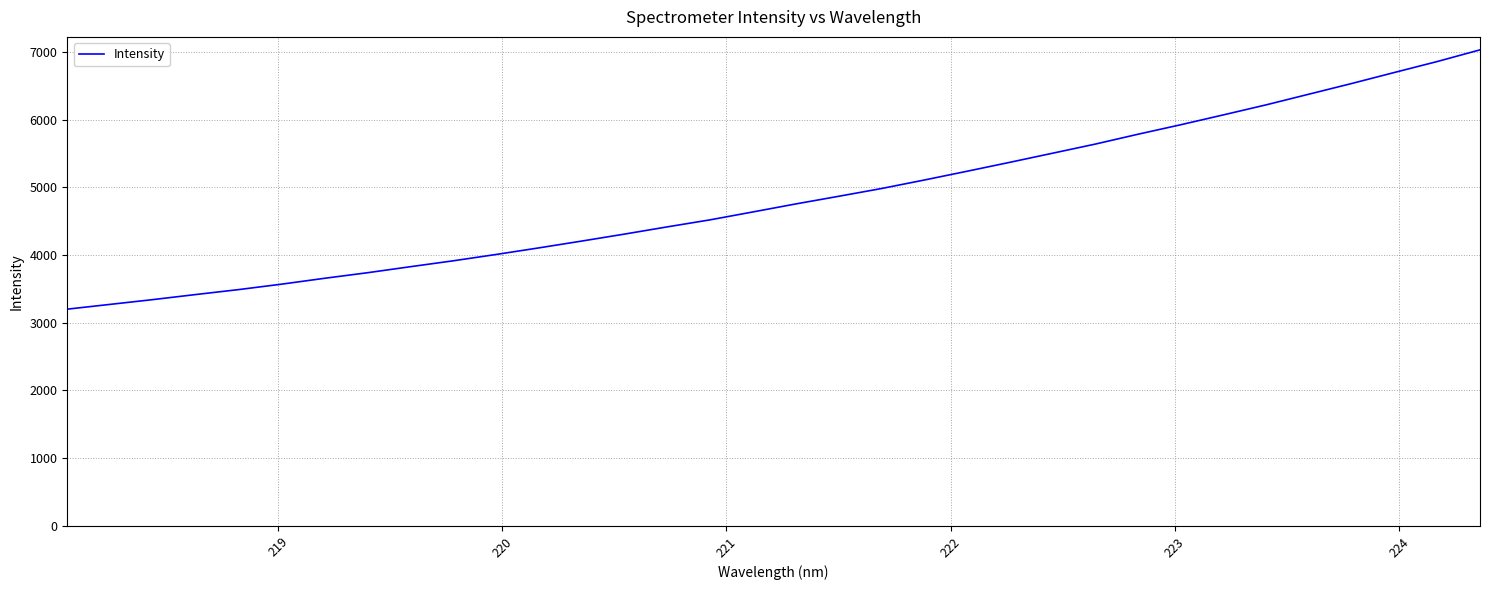

True or false: the data has more than 0 interior local peaks.

False